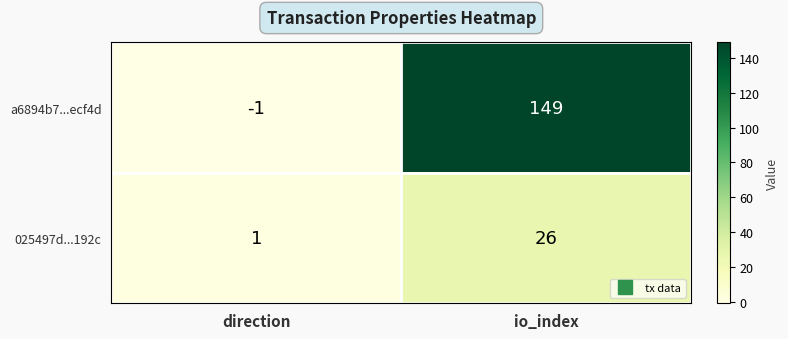

How many distinct data groups are displayed?

2